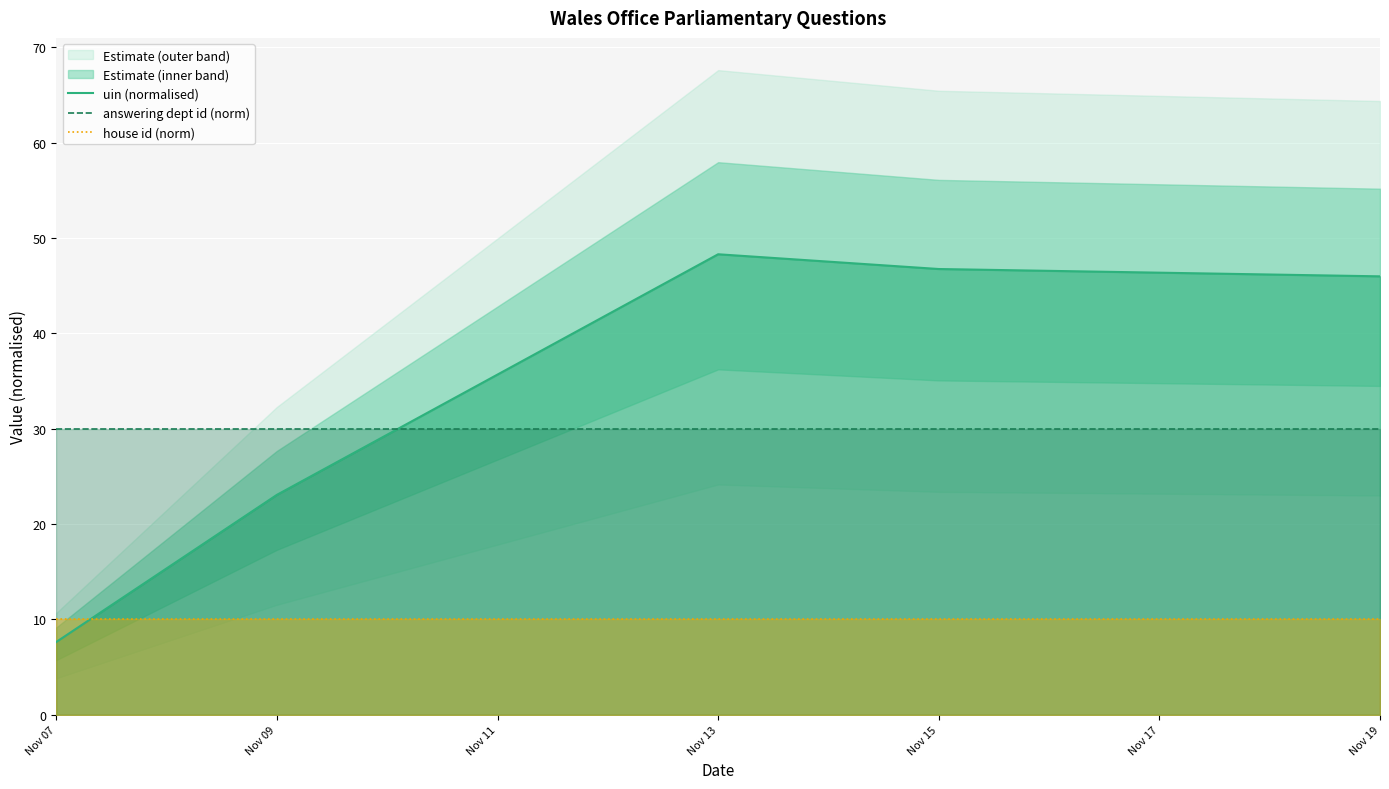

What is the value of the uin (normalised) point at the 3rd from the left?

48.3